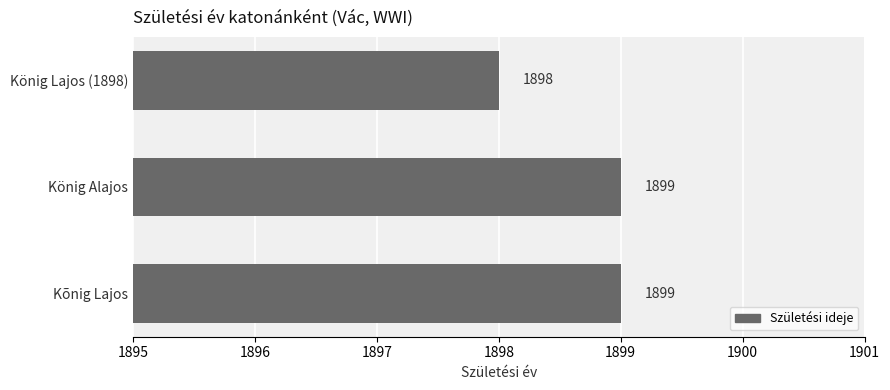

What is the greatest value displayed?

1899